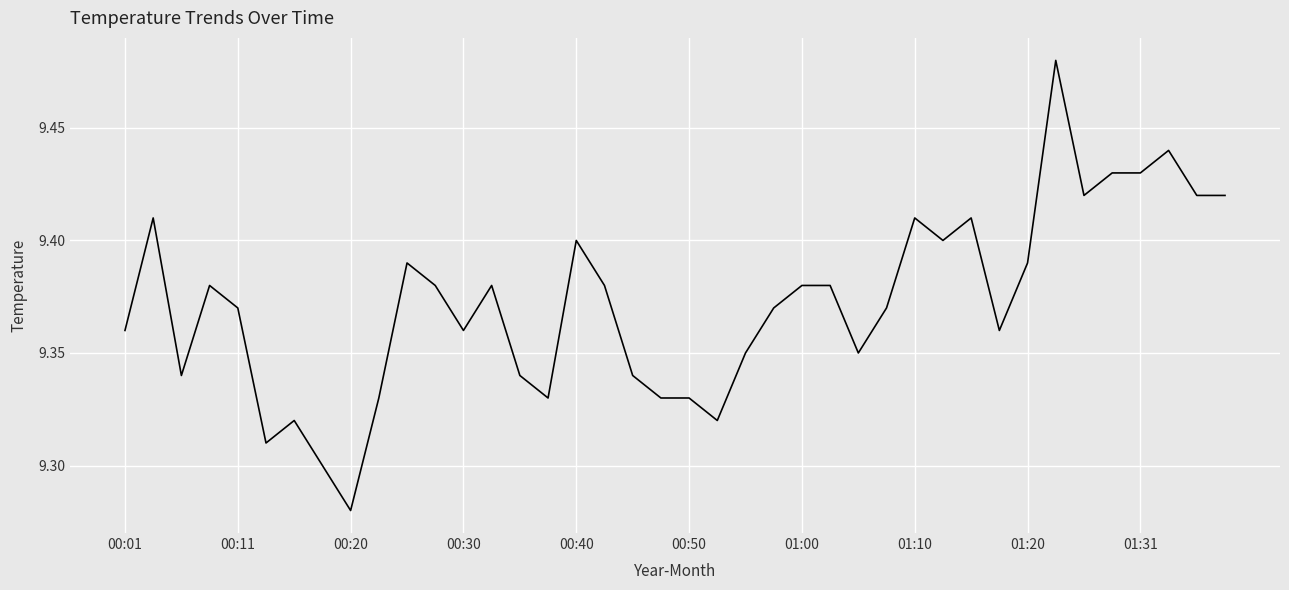

True or false: the data shows 15.7 at 00:50.

False